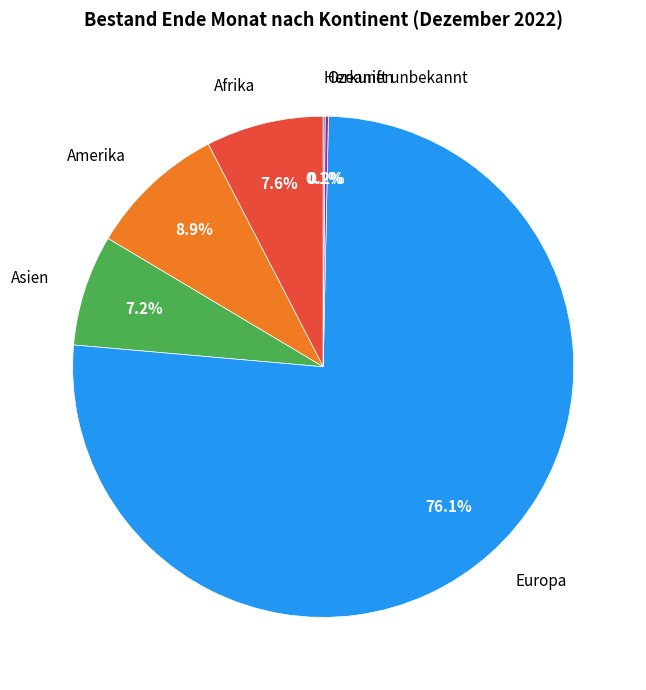

Is there any slice that represents more than half of the pie?

Yes